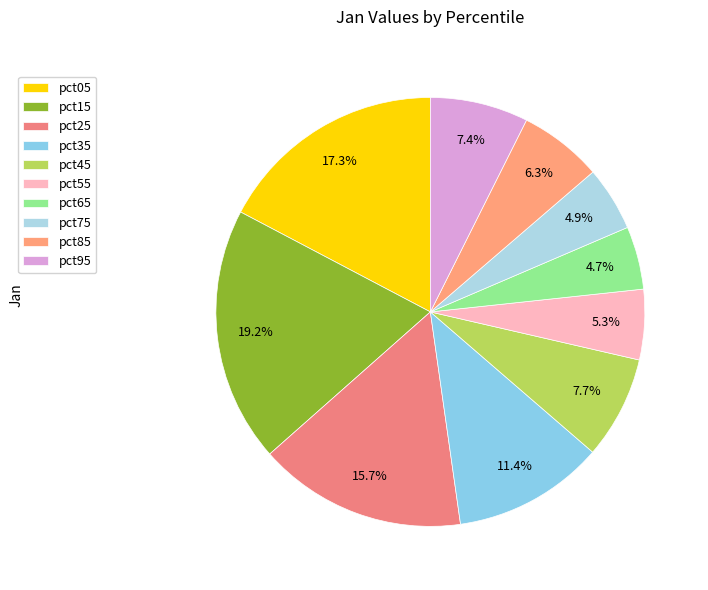

Count the number of slices in the pie.

10